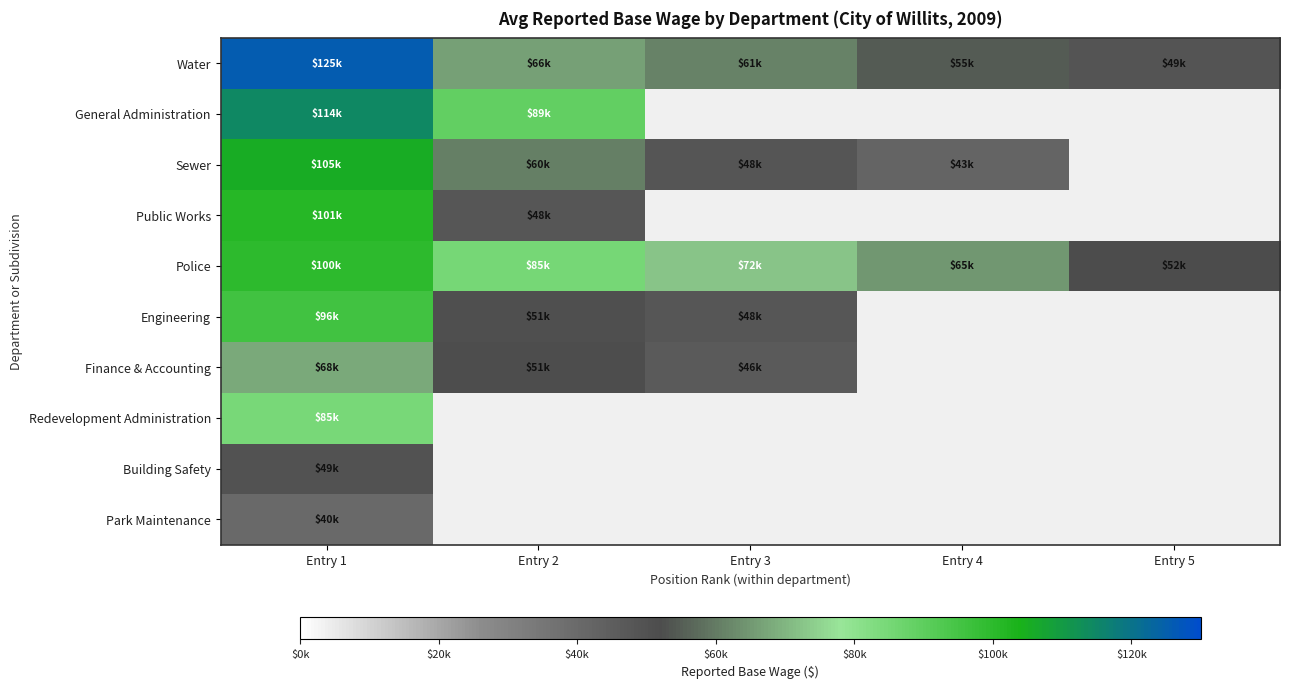

Count the number of categories in the chart.

5